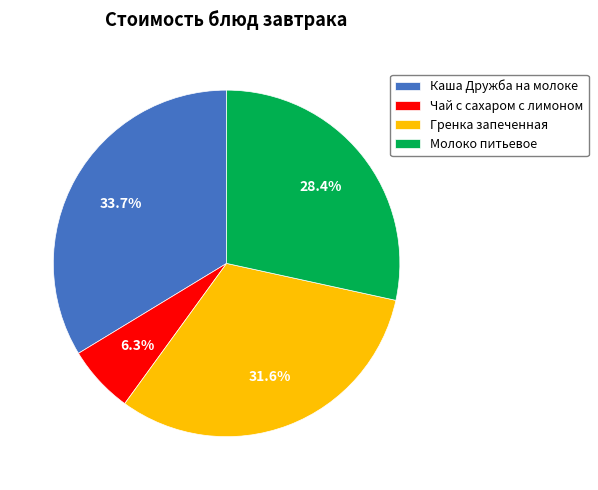

Does any single category account for the majority?

No